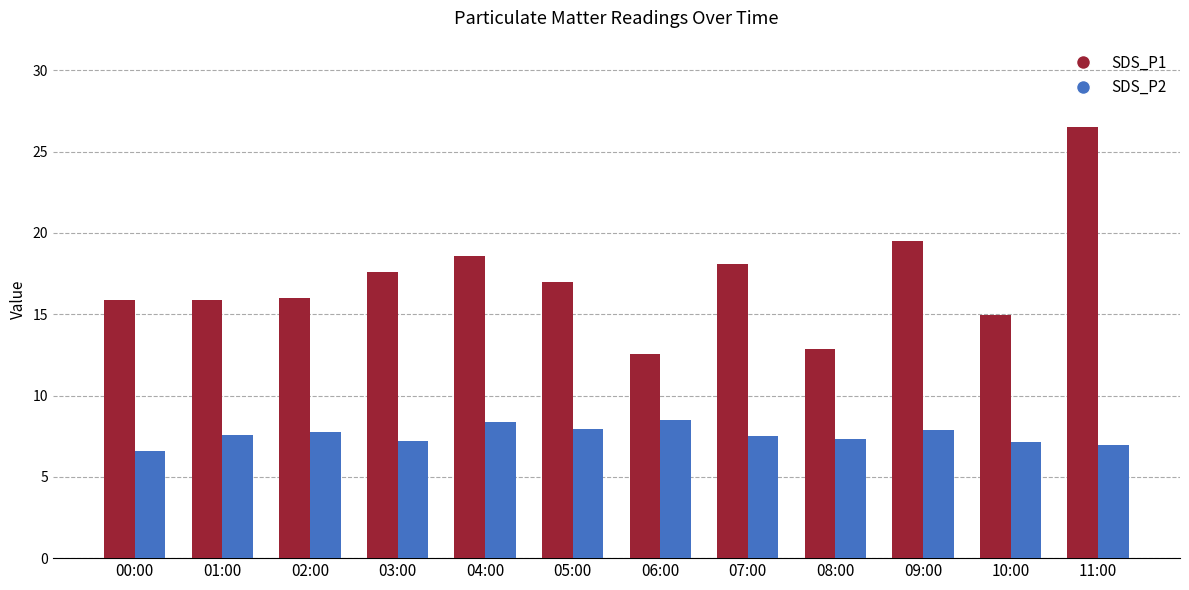

Rank the series at 03:00 from highest to lowest value.

SDS_P1, SDS_P2